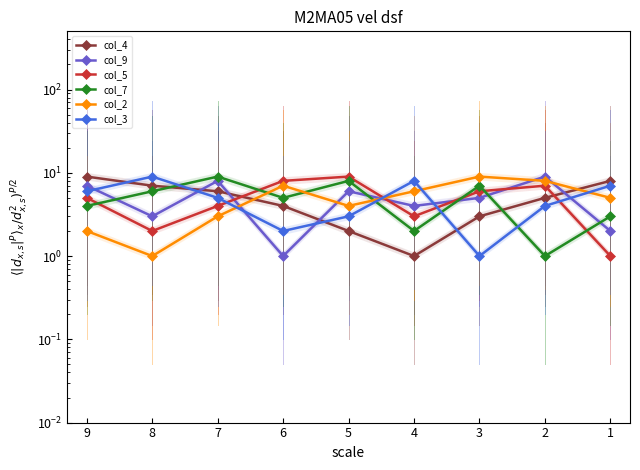

In col_9, how many points are lower than both neighbors (excluding endpoints)?

3